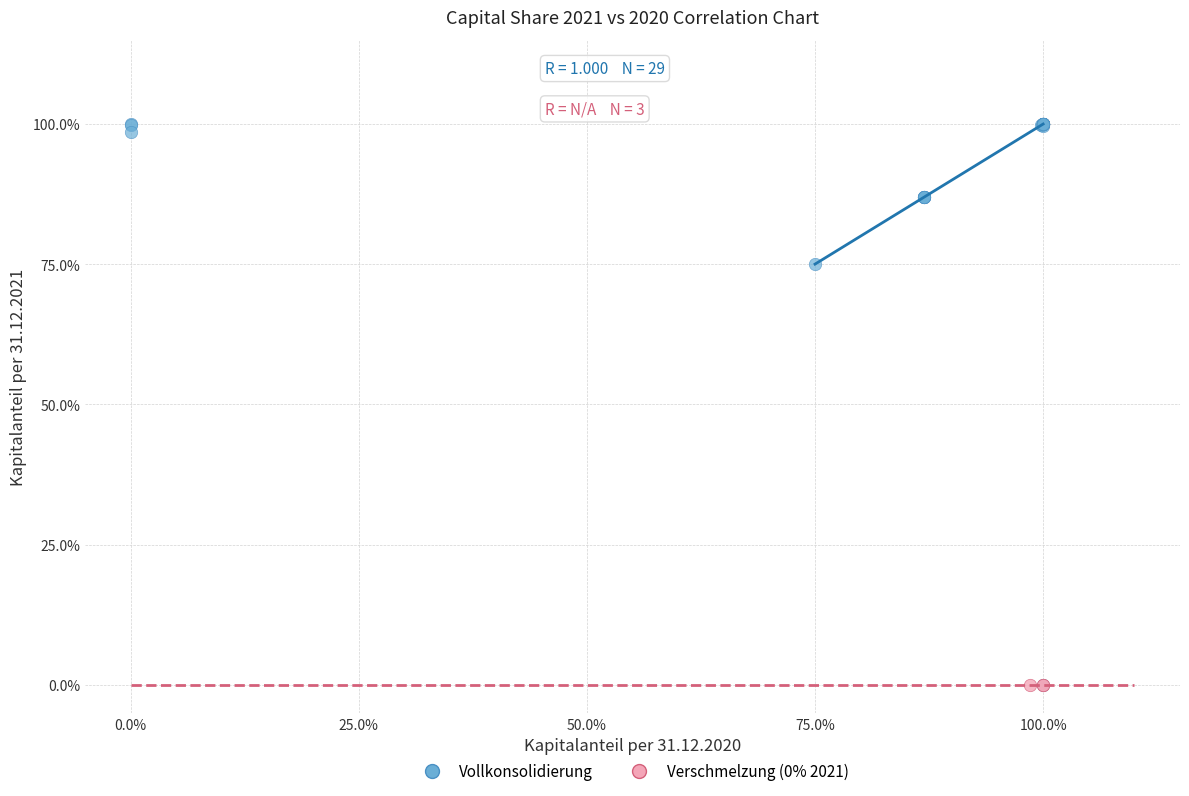

Which series reaches the maximum Y coordinate?

Vollkonsolidierung